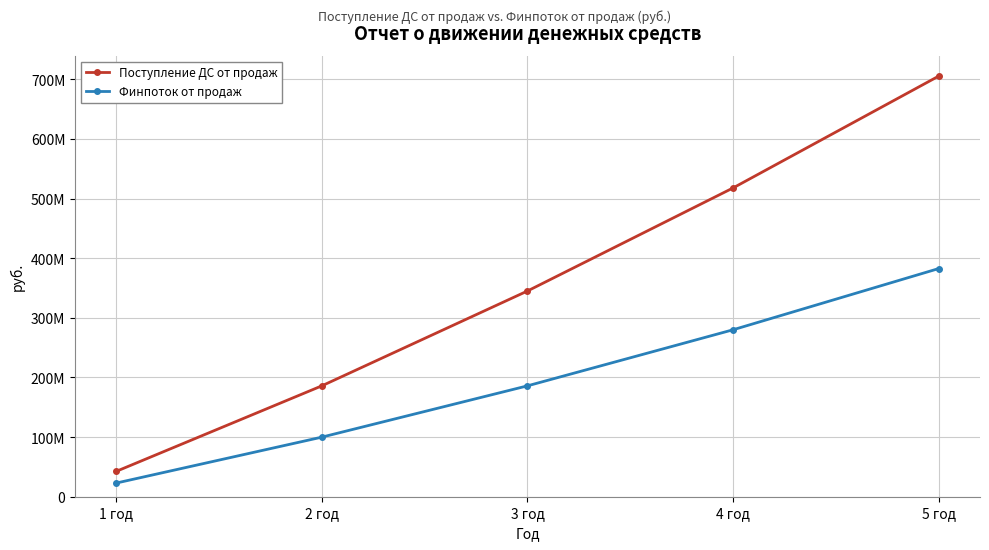

True or false: Поступление ДС от продаж and Финпоток от продаж intersect in this chart.

False